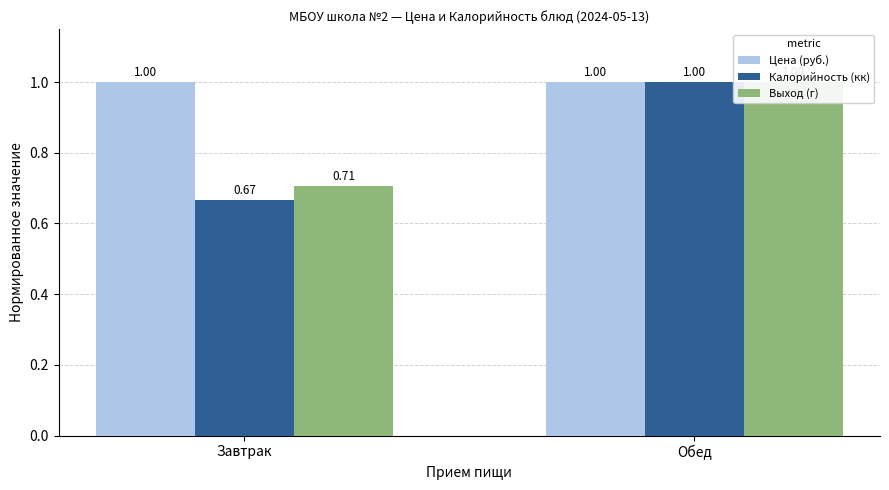

Which label corresponds to the smallest value in the chart?

Завтрак